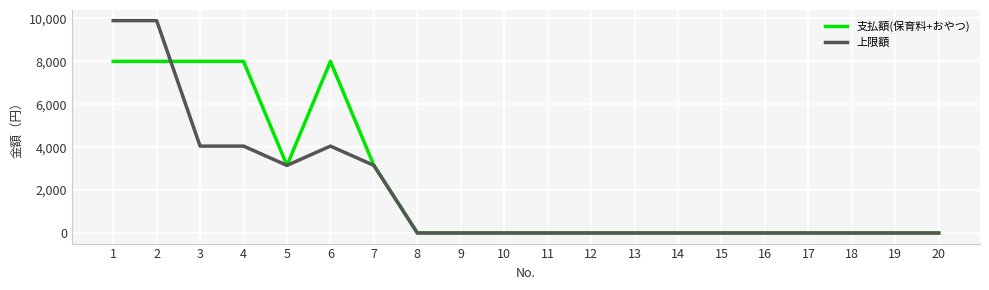

Which series has the widest spread of values?

上限額